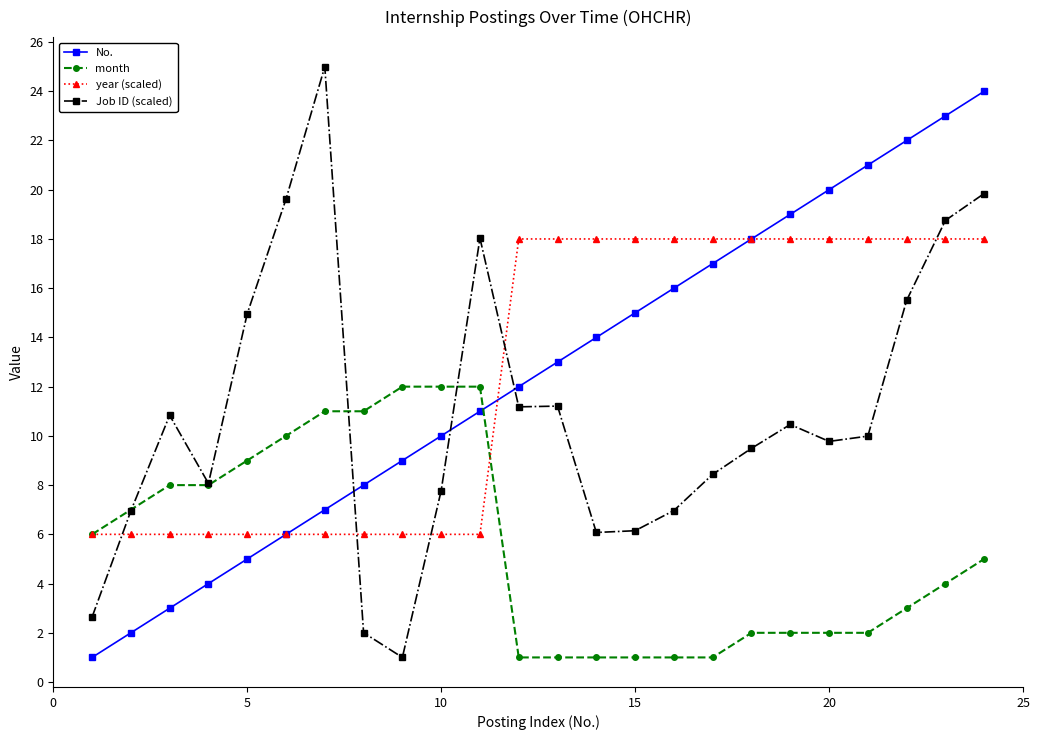

True or false: Job ID (scaled) and year (scaled) intersect in this chart.

True